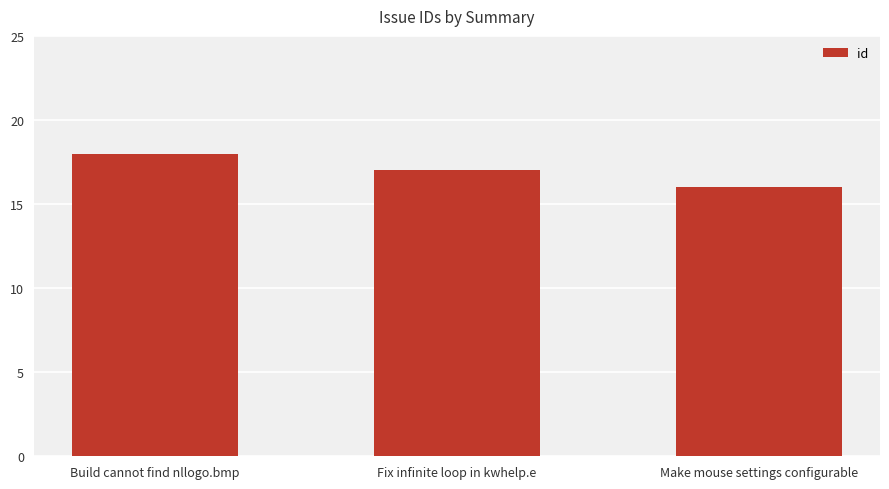

Reading right to left, extract all data points from this chart.

16	17	18